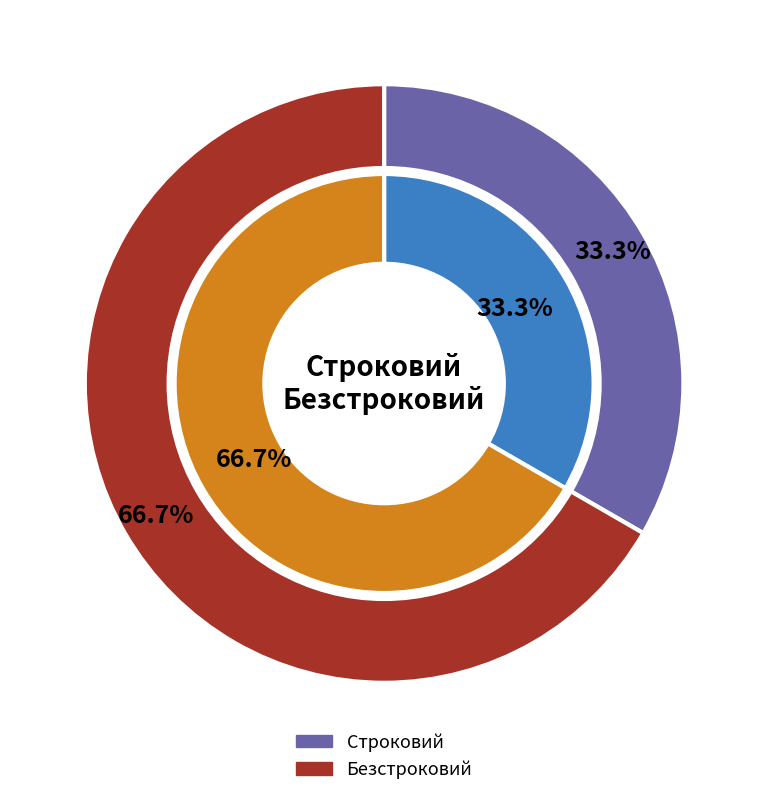

Rank the categories by value from highest to lowest.

Безстроковий, Строковий